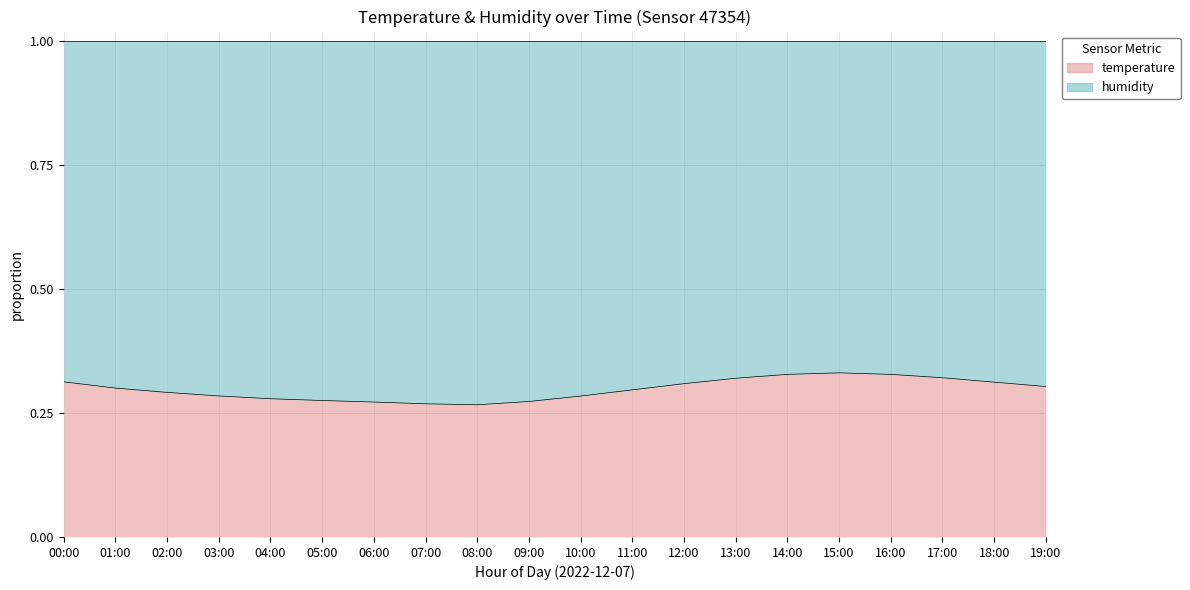

Which label corresponds to the smallest value in the chart?

08:00